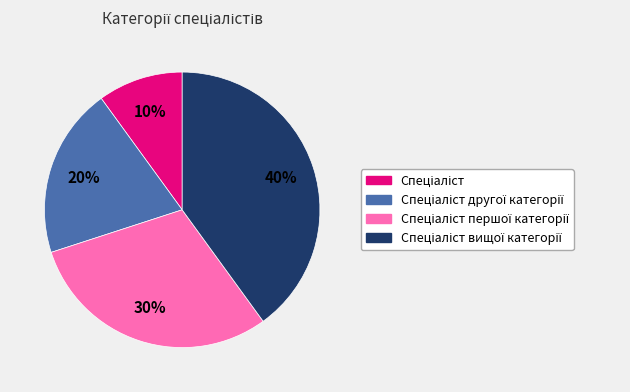

To the nearest percent, what is the average slice percentage?

25%